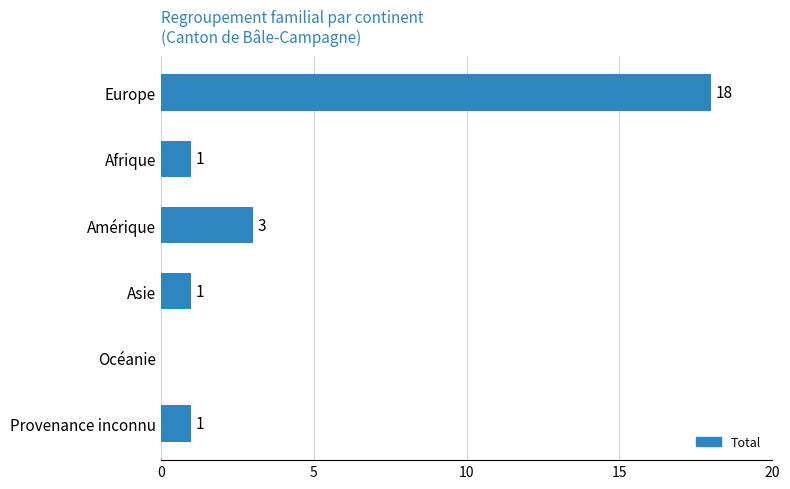

At which label is the value closest to 9?

Amérique